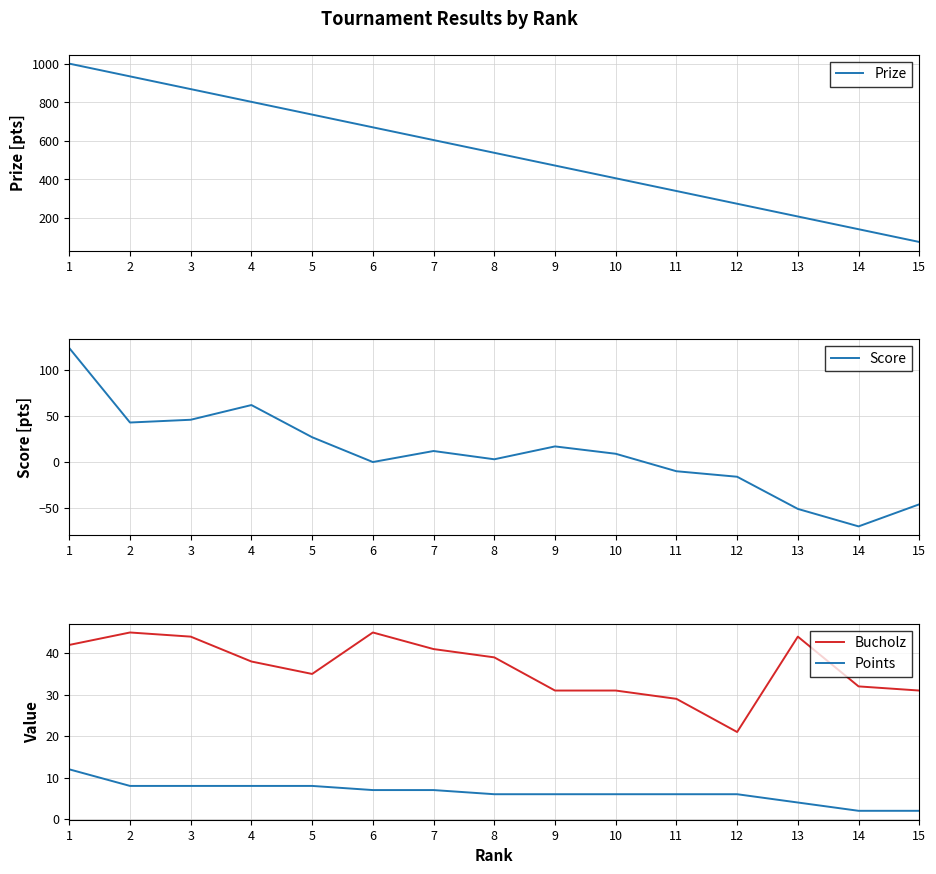

What is the lowest value of the Score series?

-70